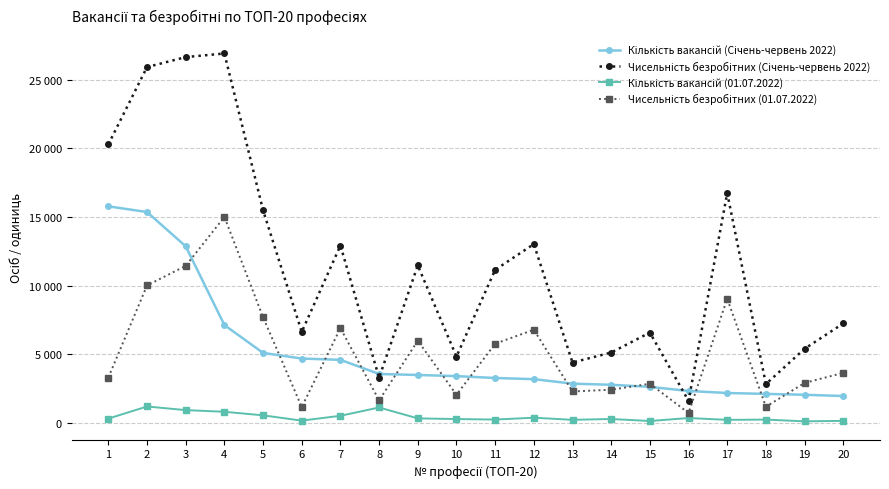

Reading right to left, transcribe all the data shown in this chart.

Кількість вакансій (Січень-червень 2022): 1957	2048	2112	2177	2326	2625	2777	2858	3188	3270	3408	3491	3564	4594	4688	5099	7130	12867	15365	15779
Чисельність безробітних (Січень-червень 2022): 7248	5401	2828	16745	1604	6582	5125	4399	13029	11153	4834	11473	3290	12924	6630	15493	26919	26655	25929	20294
Кількість вакансій (01.07.2022): 147	113	239	221	353	136	283	223	377	242	279	328	1121	517	165	549	810	930	1195	311
Чисельність безробітних (01.07.2022): 3643	2913	1175	9046	721	2851	2417	2289	6788	5768	2046	5989	1642	6907	1156	7698	15008	11444	10013	3305